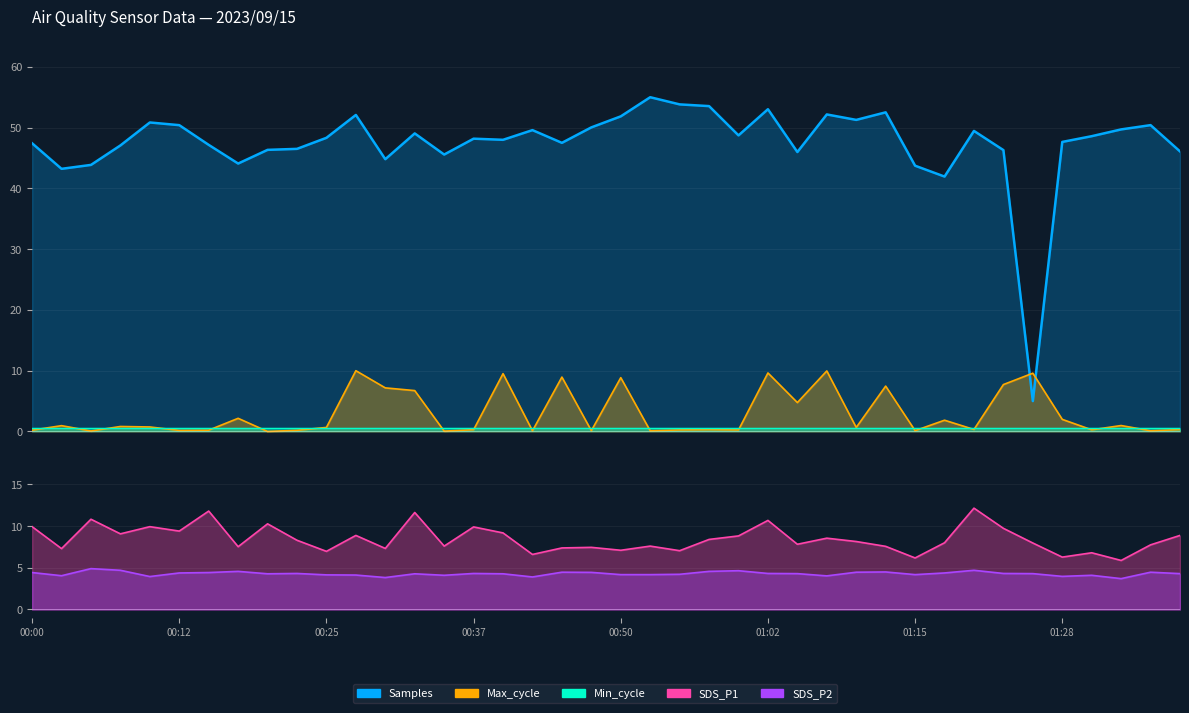

True or false: Samples and SDS_P2 intersect in this chart.

False